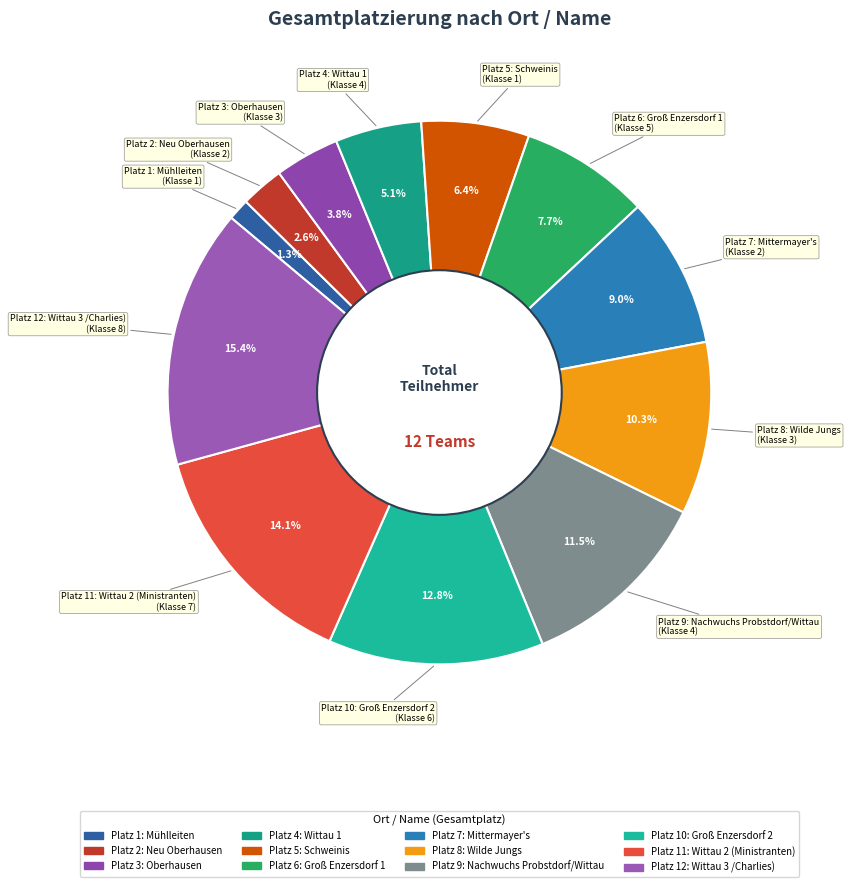

Is there any slice that represents more than half of the pie?

No